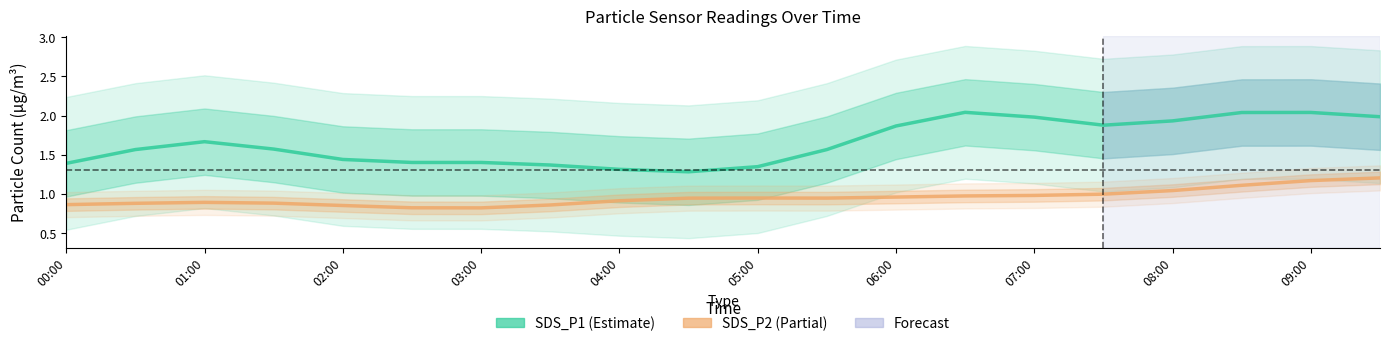

List the series in order of their peak value, highest first.

SDS_P1, SDS_P2